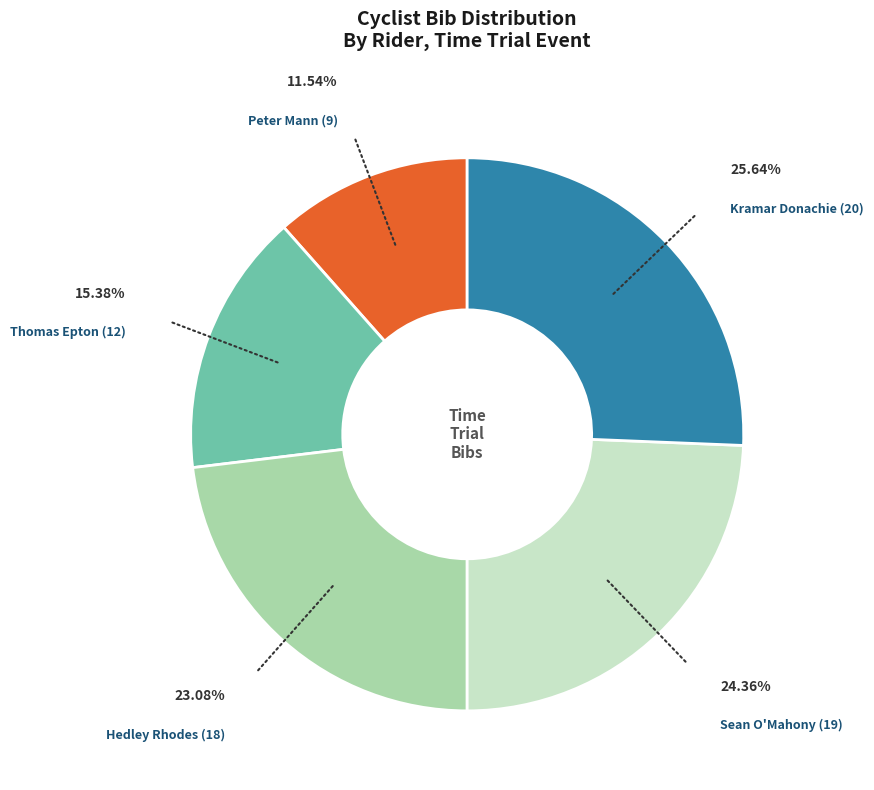

Which has a higher value, Thomas Epton (12) or Peter Mann (9)?

Thomas Epton (12)